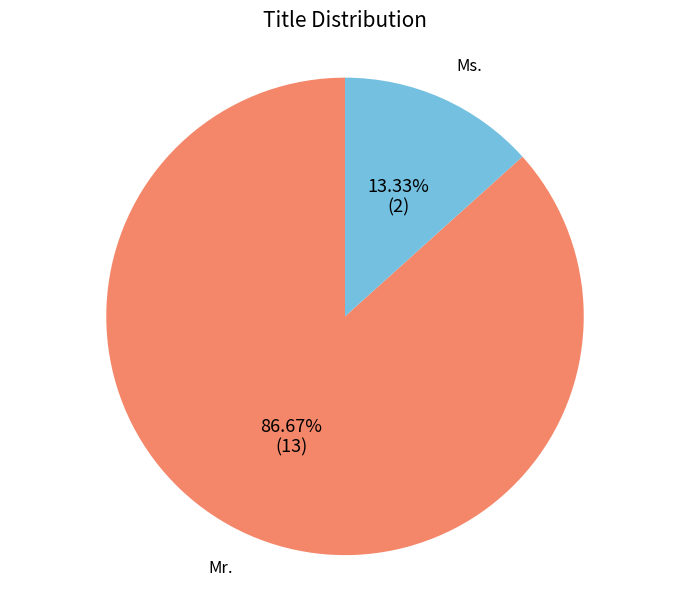

Is there any slice that represents more than half of the pie?

Yes